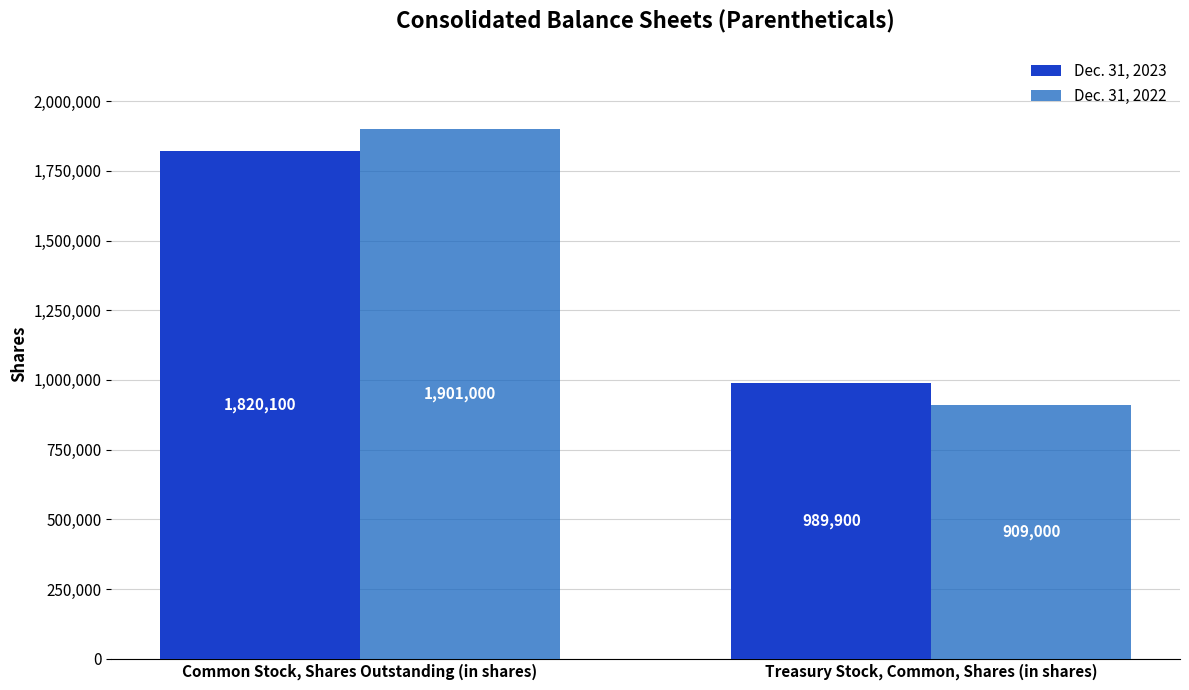

The value of Dec. 31, 2022 at Common Stock, Shares Outstanding (in shares) is 1901000. True or false?

True